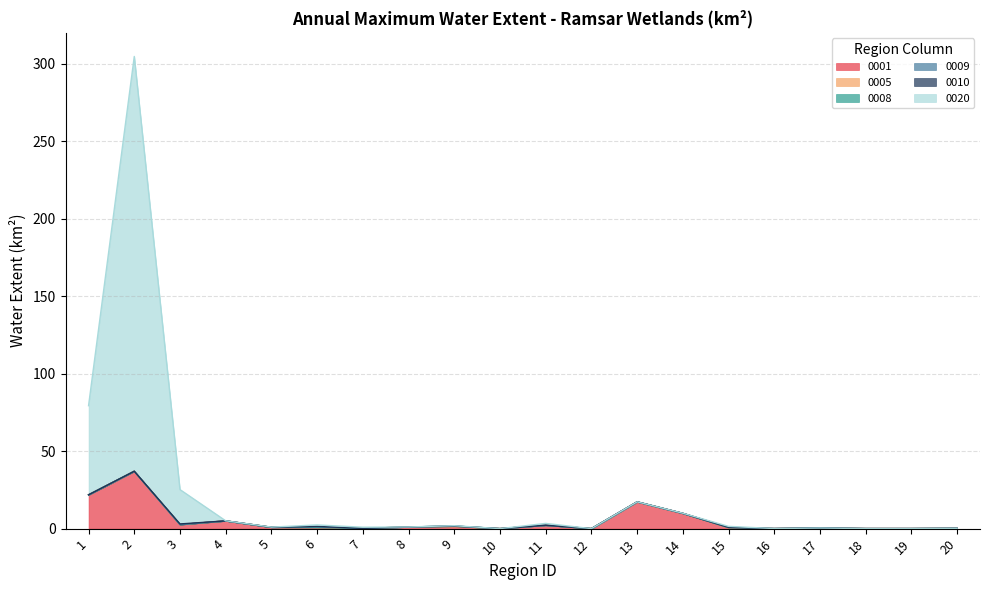

How many lines are shown in the chart?

6